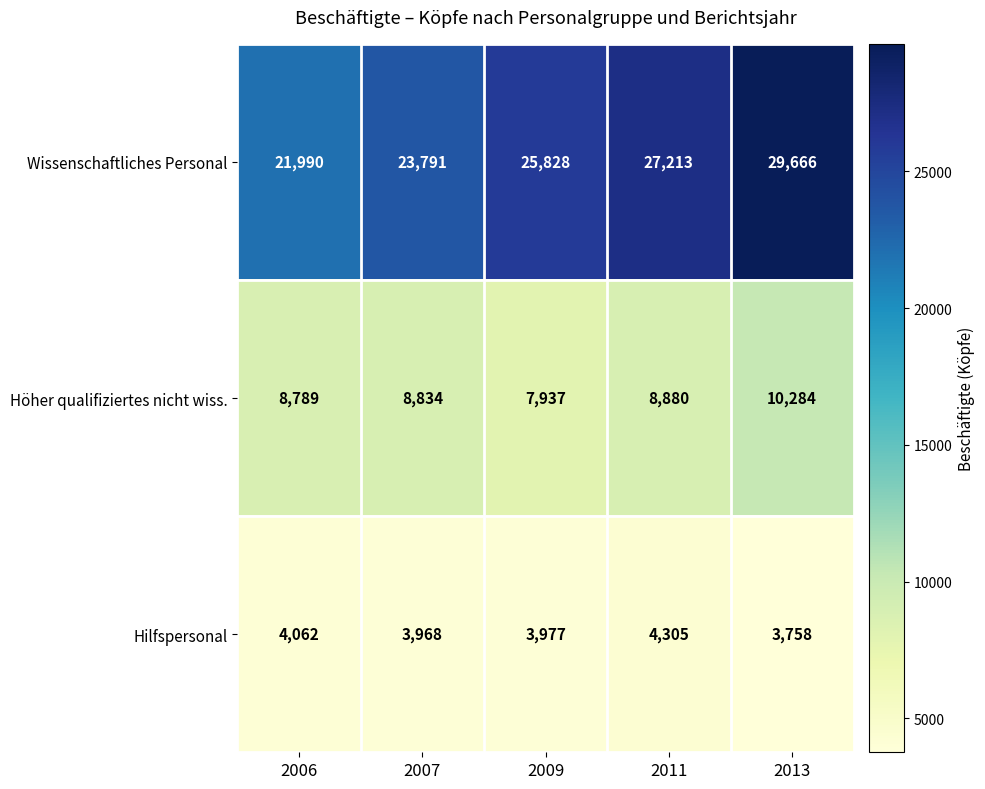

True or false: Hilfspersonal has a value of 5203 at 2009.

False